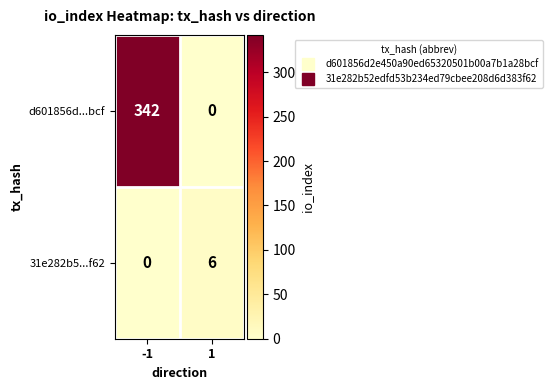

What is the sum of the 31e282b5...f62 values at 1 and -1?

6